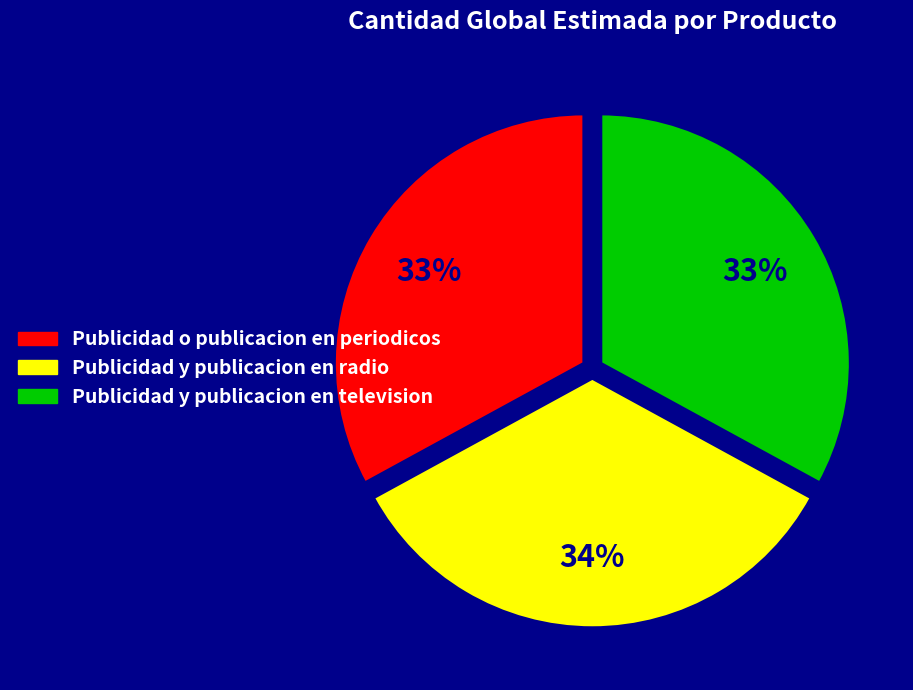

Between Publicidad y publicacion en radio and Publicidad o publicacion en periodicos, which is larger?

Publicidad y publicacion en radio